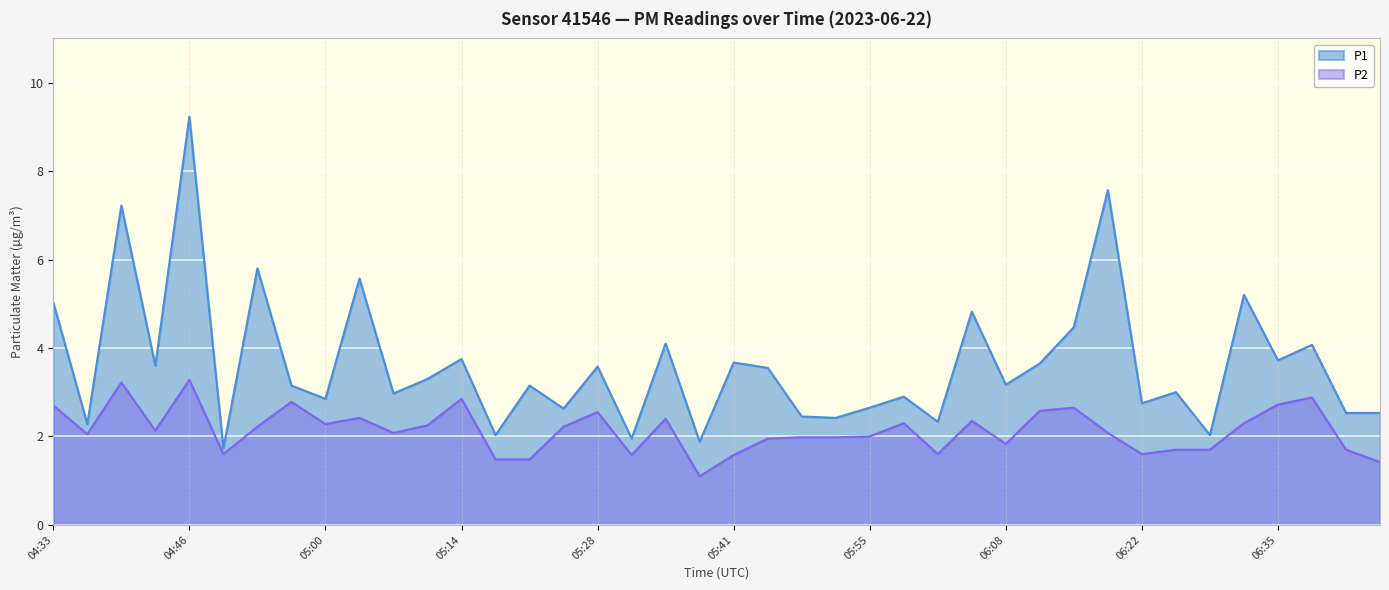

Is it true that P2 equals 0.7 at 06:12?

False